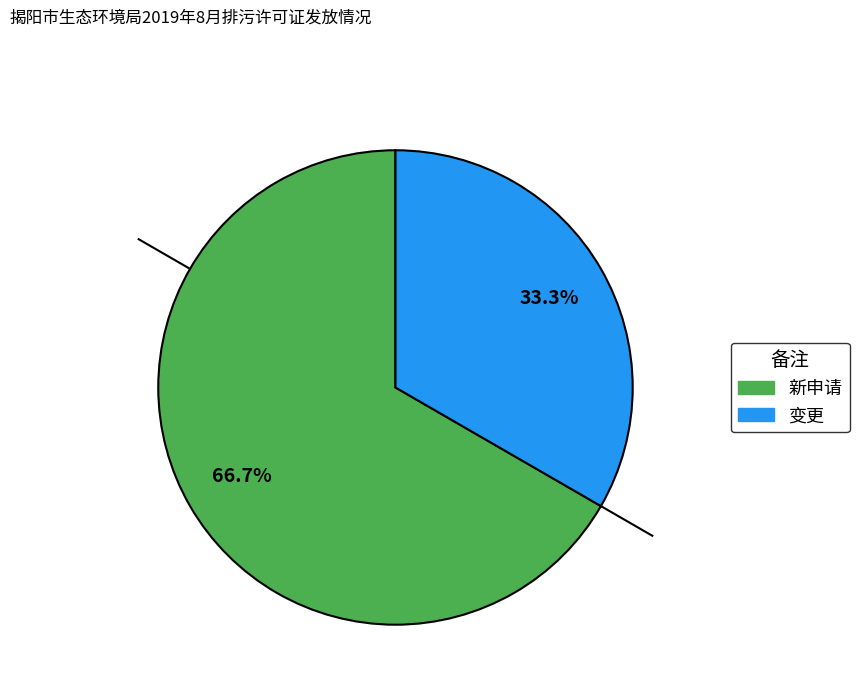

To the nearest percent, what is the difference between the 变更 and 新申请 slice percentages?

33%